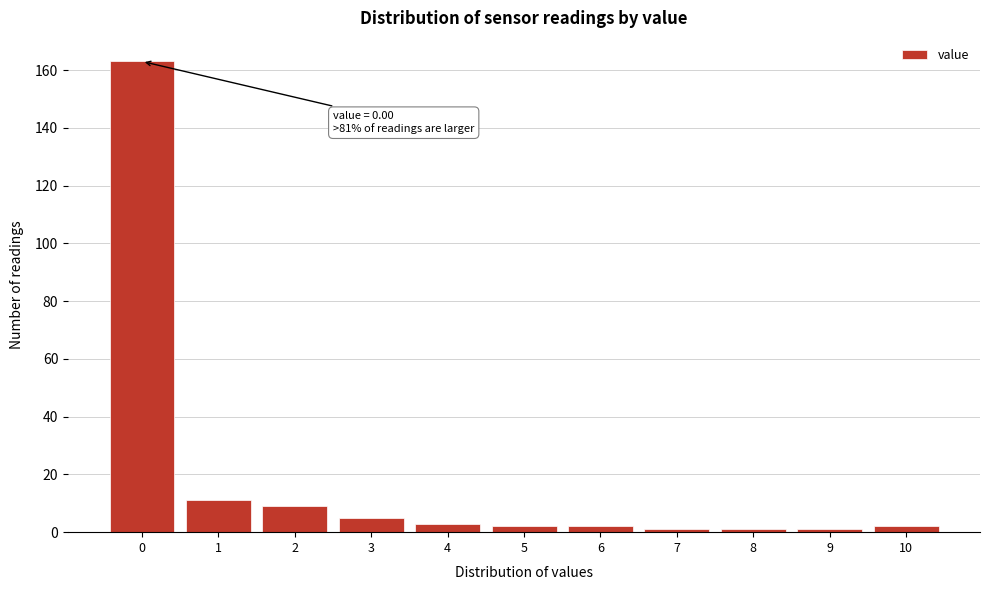

Reading left to right, extract all data points from this chart.

0=163	1=11	2=9	3=5	4=3	5=2	6=2	7=1	8=1	9=1	10=2